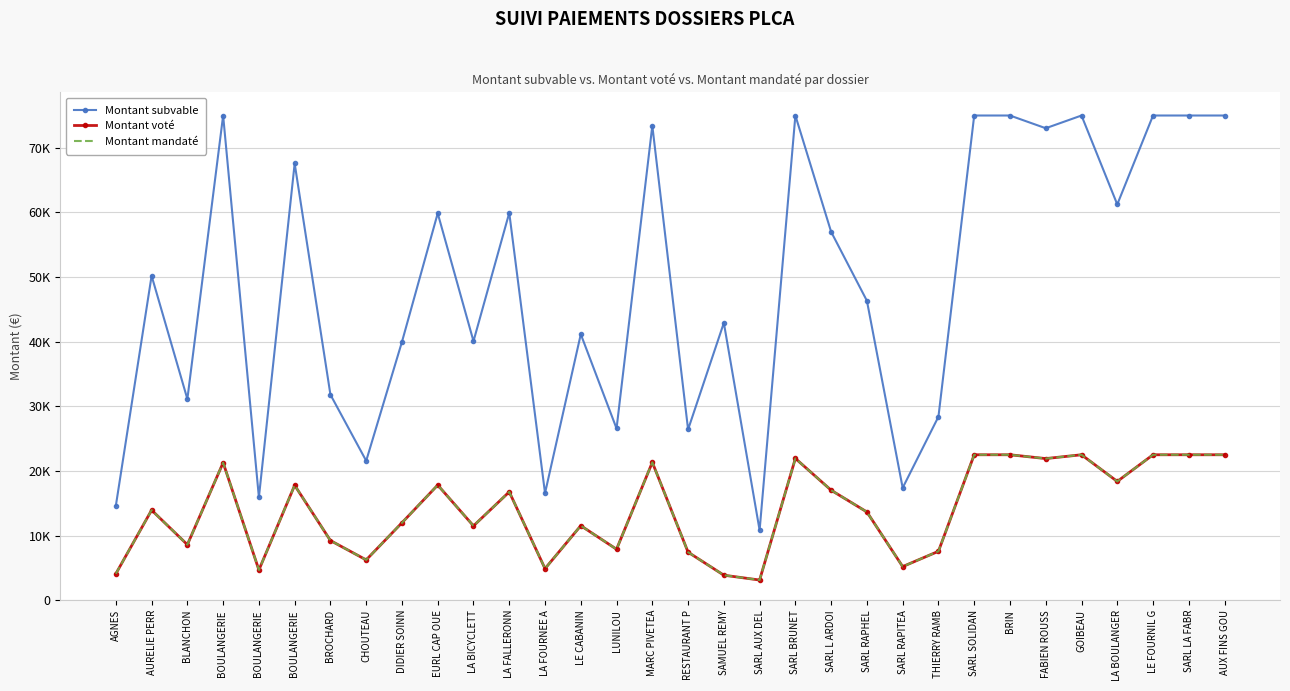

What is the difference between the maximum and minimum values in the Montant mandaté series?

19386.0